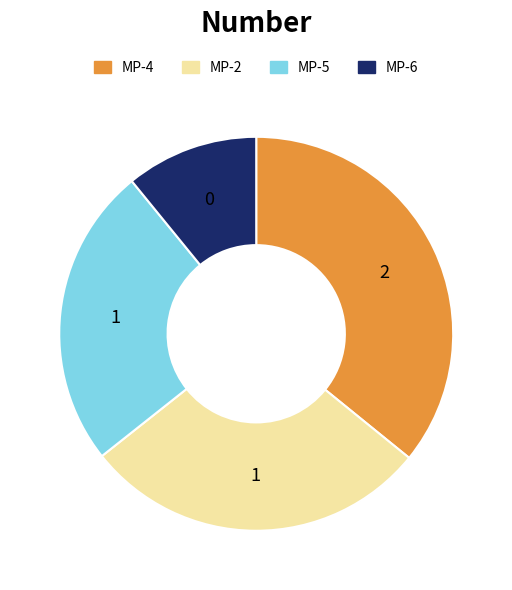

Count the number of slices in the pie.

4